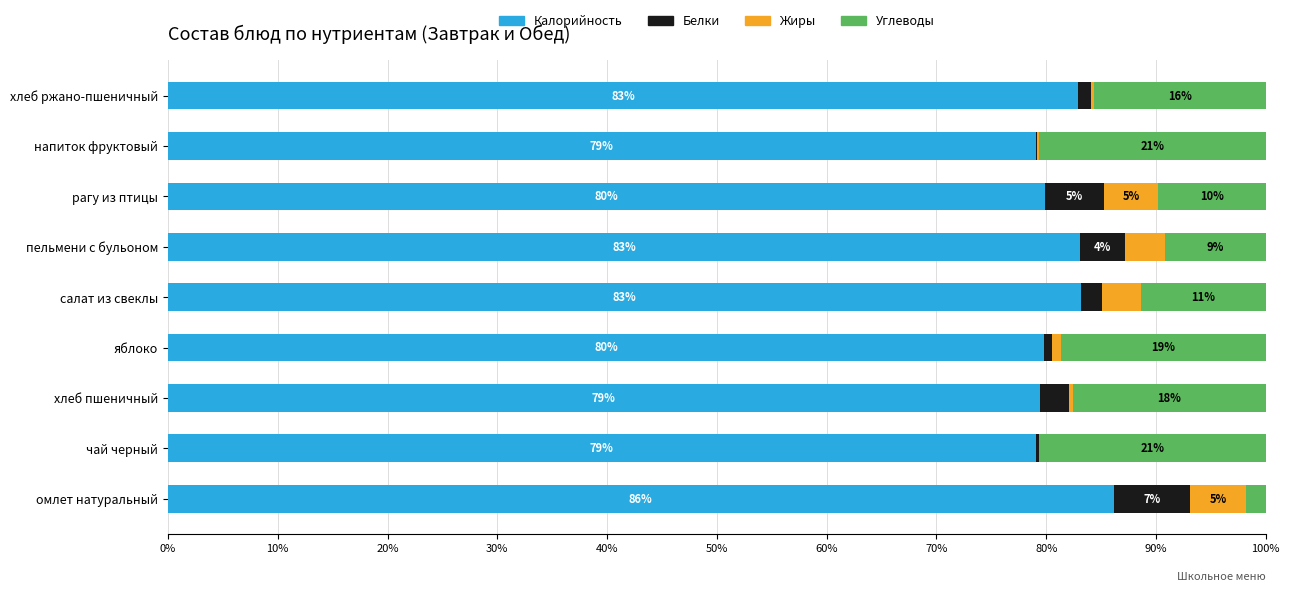

The value of Калорийность at хлеб ржано-пшеничный is 142.7. True or false?

False